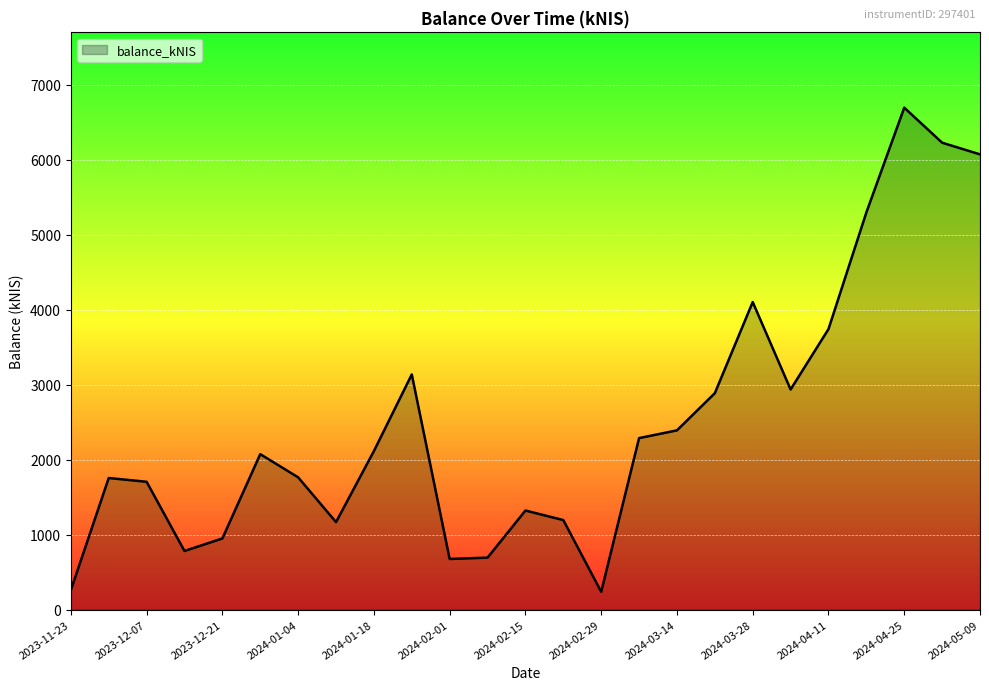

What is the greatest value displayed?

6693.0